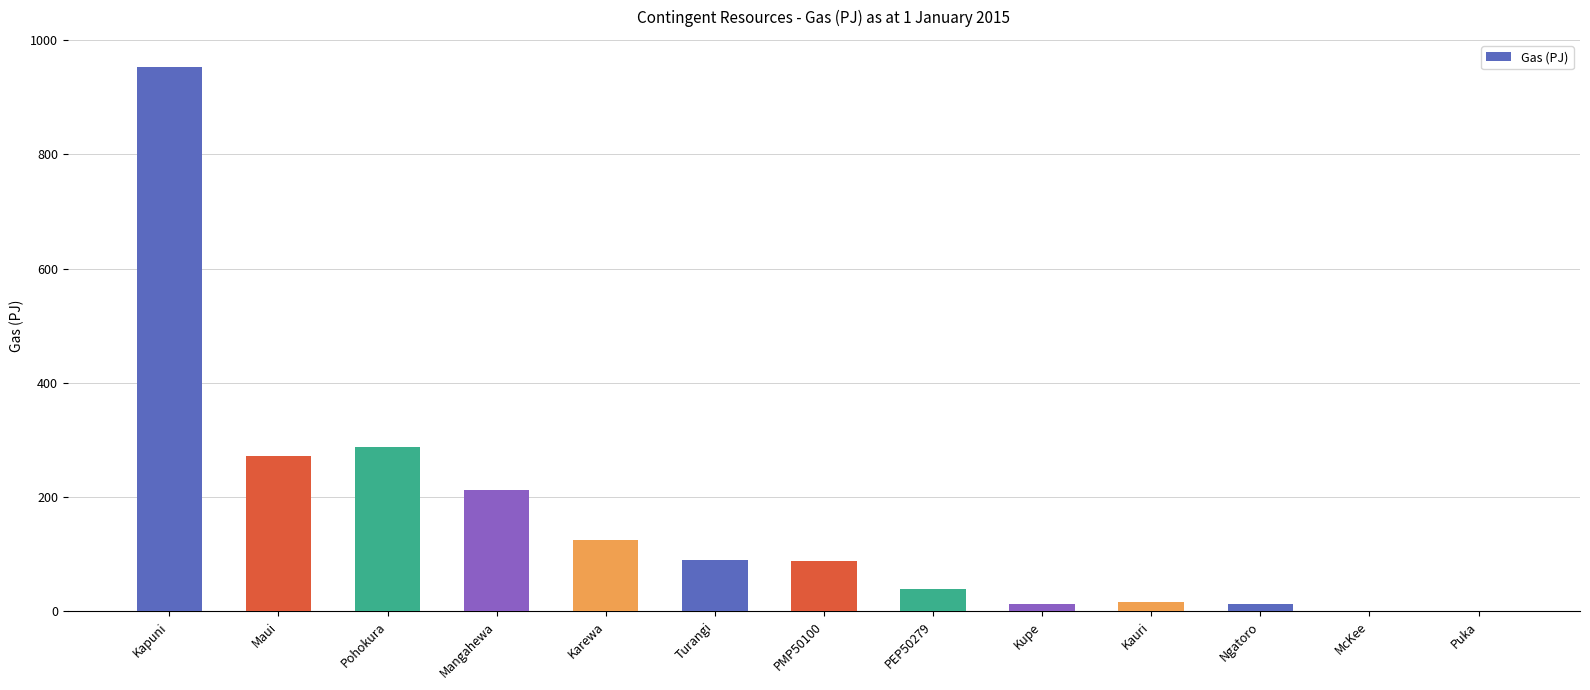

Which has a higher value, Karewa or Ngatoro?

Karewa